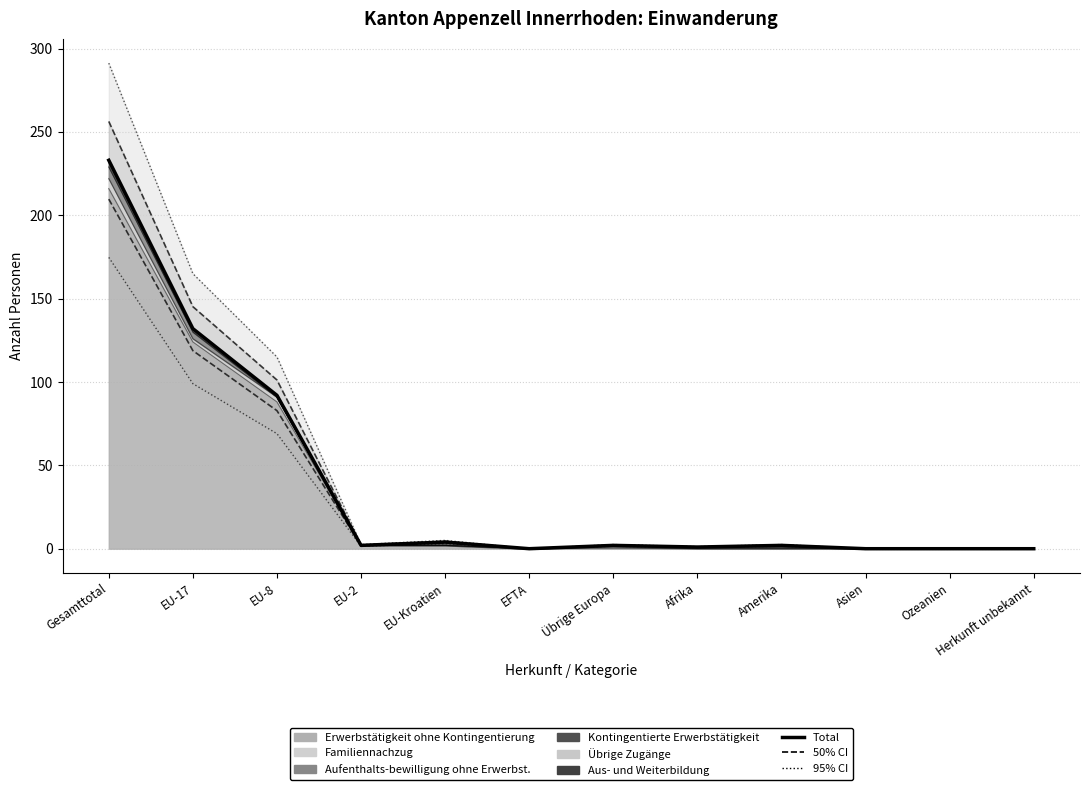

The Total series shows 2.0 at EU-2. True or false?

True